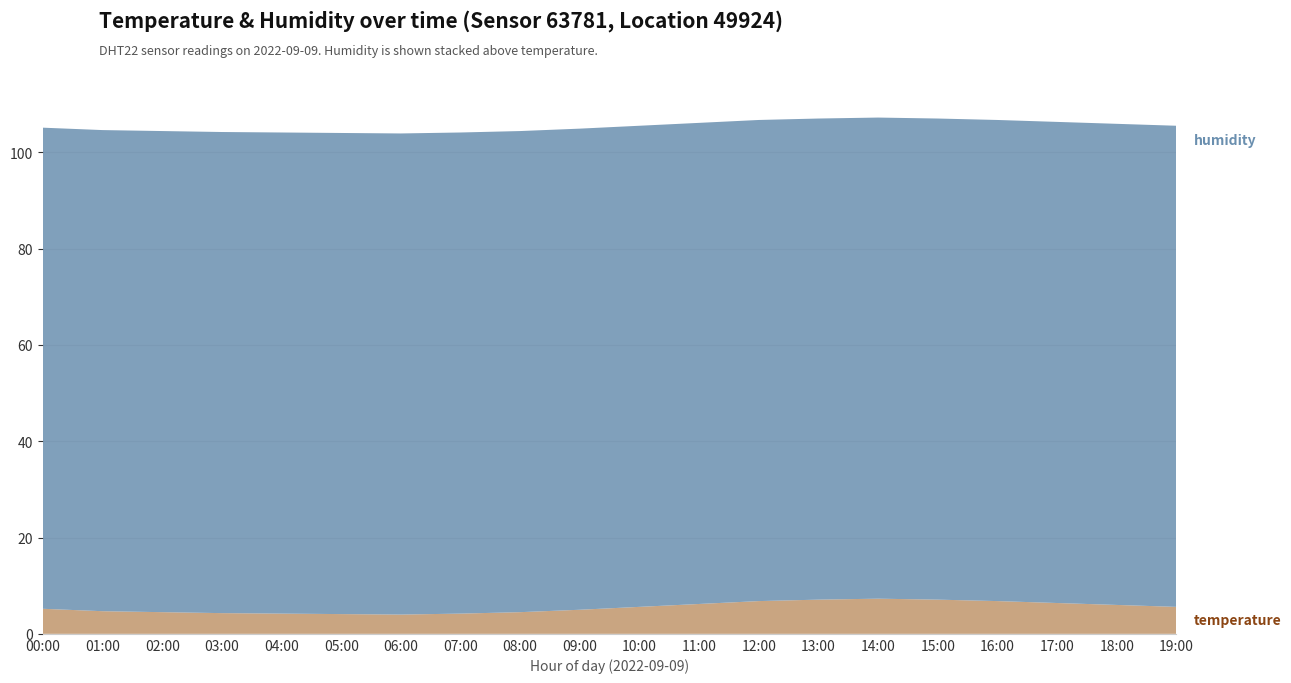

Reading left to right, extract all data points from this chart.

temperature: 5.2	4.7	4.5	4.3	4.2	4.1	4.0	4.2	4.5	5.0	5.6	6.2	6.8	7.1	7.3	7.1	6.8	6.4	6.0	5.6
humidity: 99.9	99.9	99.9	99.9	99.9	99.9	99.9	99.9	99.9	99.9	99.9	99.9	99.9	99.9	99.9	99.9	99.9	99.9	99.9	99.9